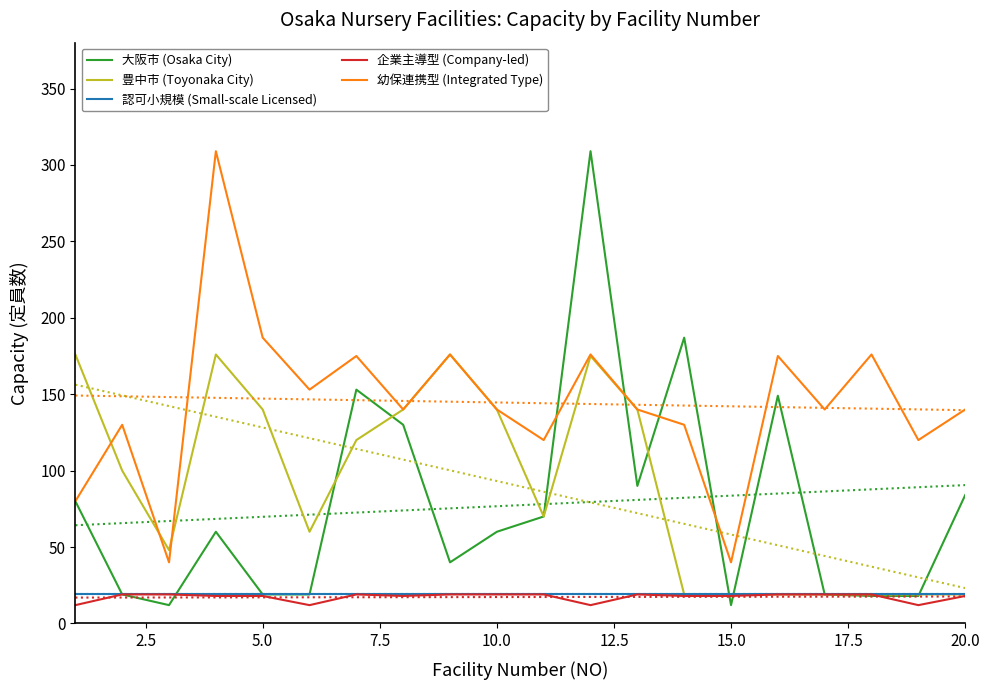

Which series has the largest total across all categories?

幼保連携型 (Integrated Type)